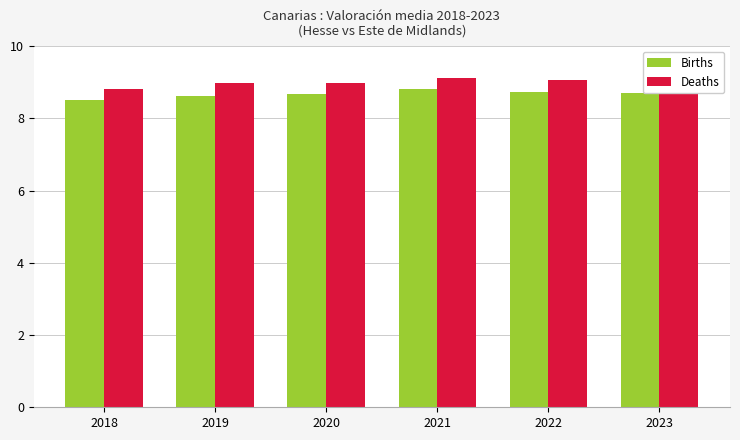

Count the number of data series in this chart.

2